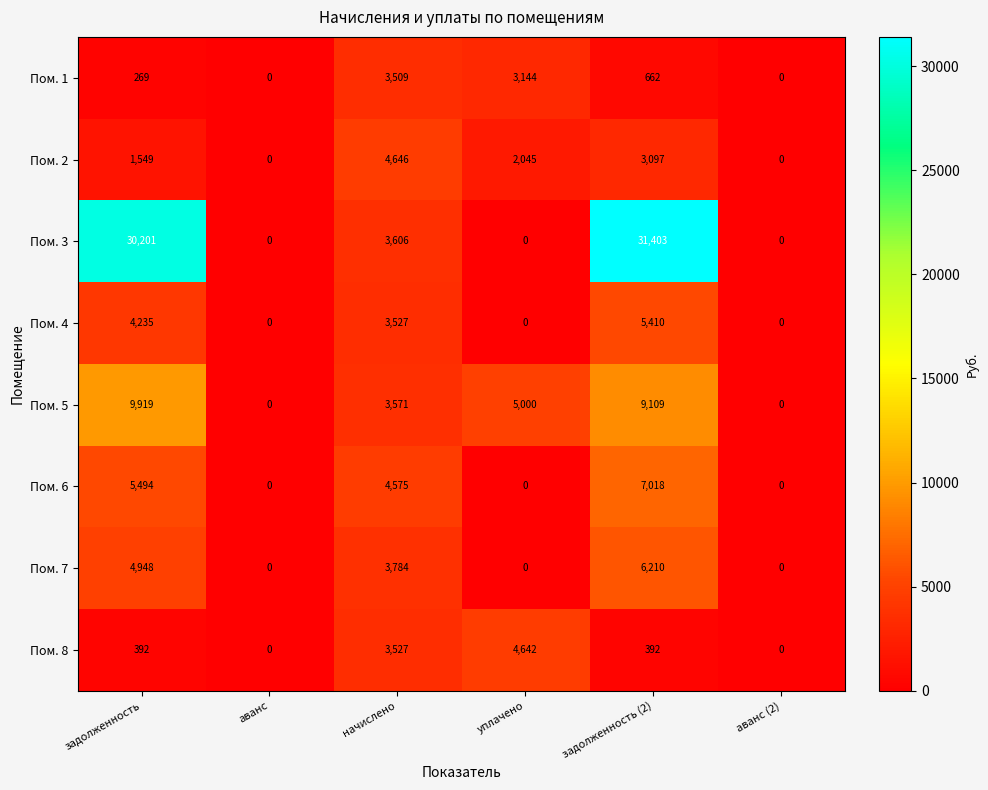

Where is Пом. 2 nearest to the value 2323?

уплачено